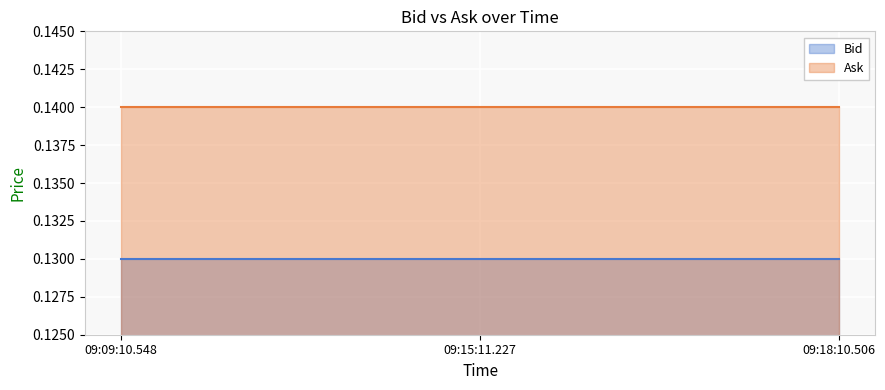

What is the label of the 1st point from the left?

09:09:10.548